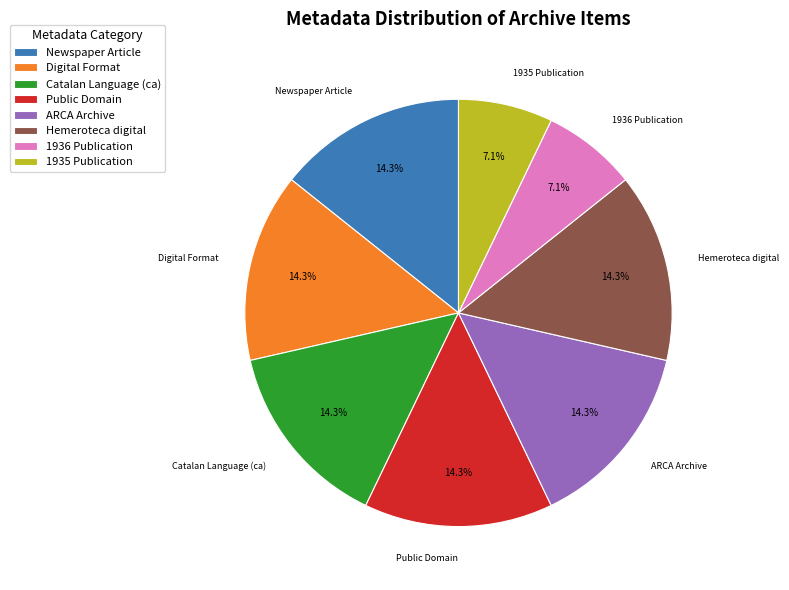

Is Newspaper Article the majority of the pie?

No